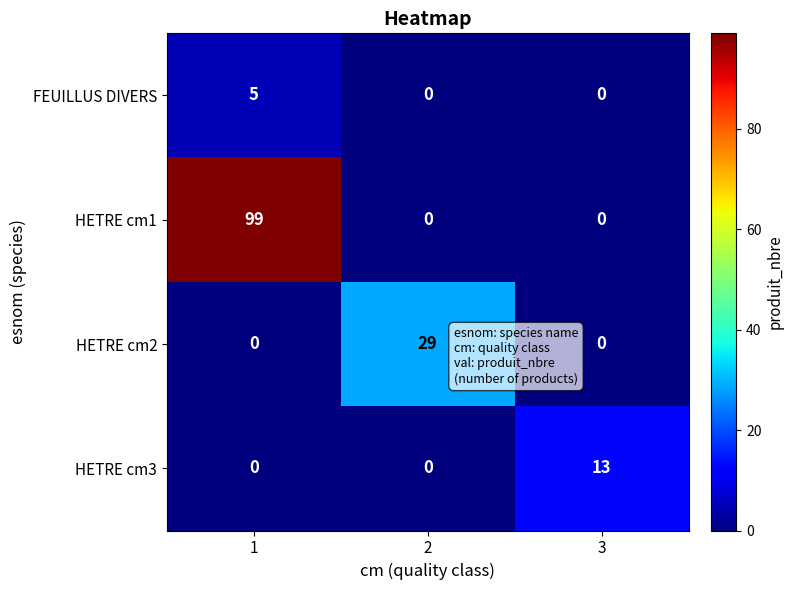

Count the HETRE cm2 values in the range 0 to 29.

3